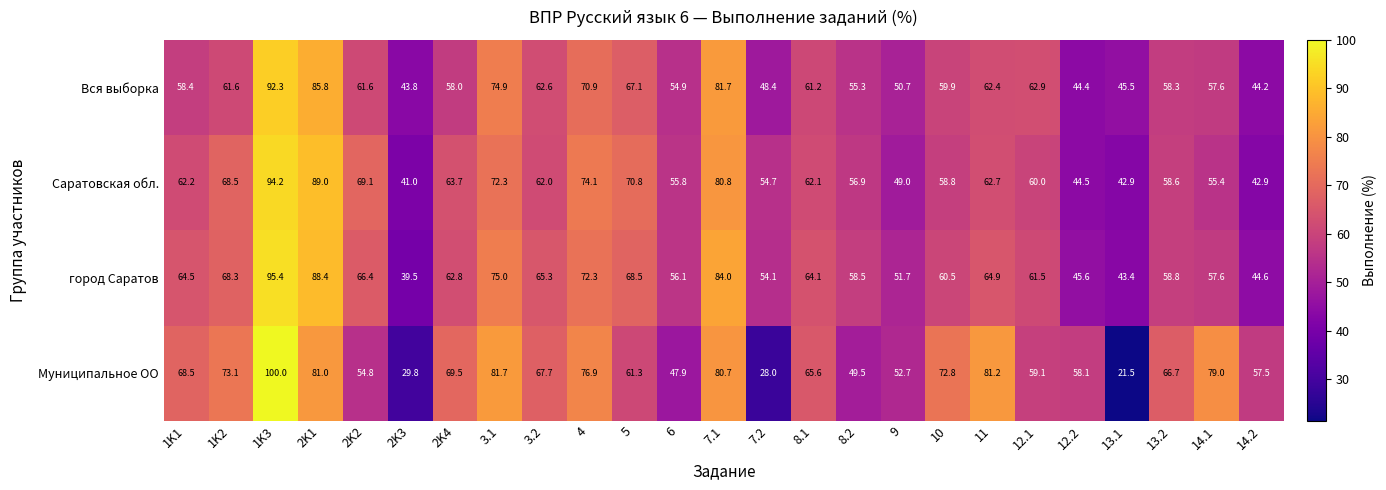

List the series in order of their peak value, highest first.

Муниципальное ОО, город Саратов, Саратовская обл., Вся выборка